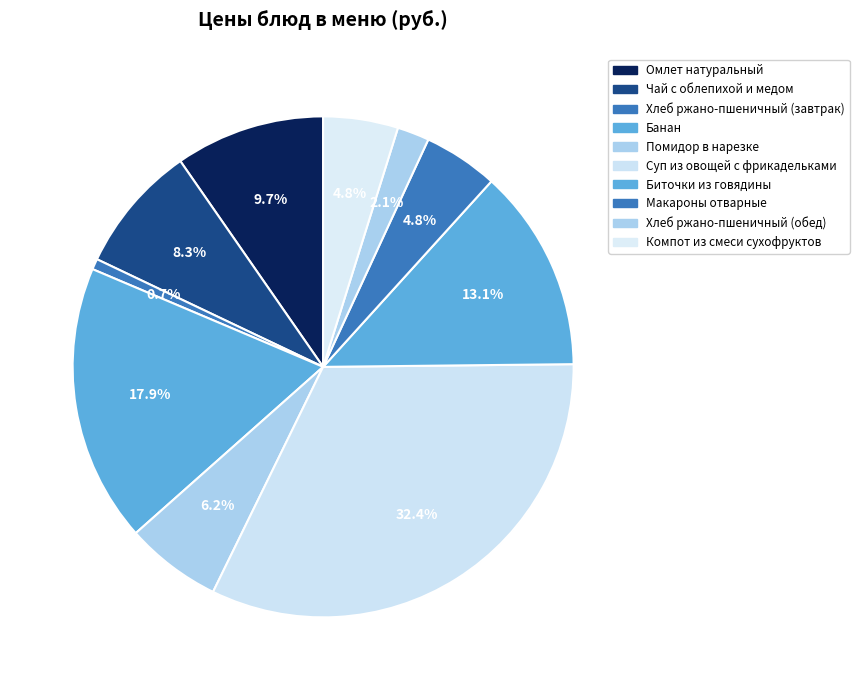

Is it true that Хлеб ржано-пшеничный (обед) is 2% of the pie?

True